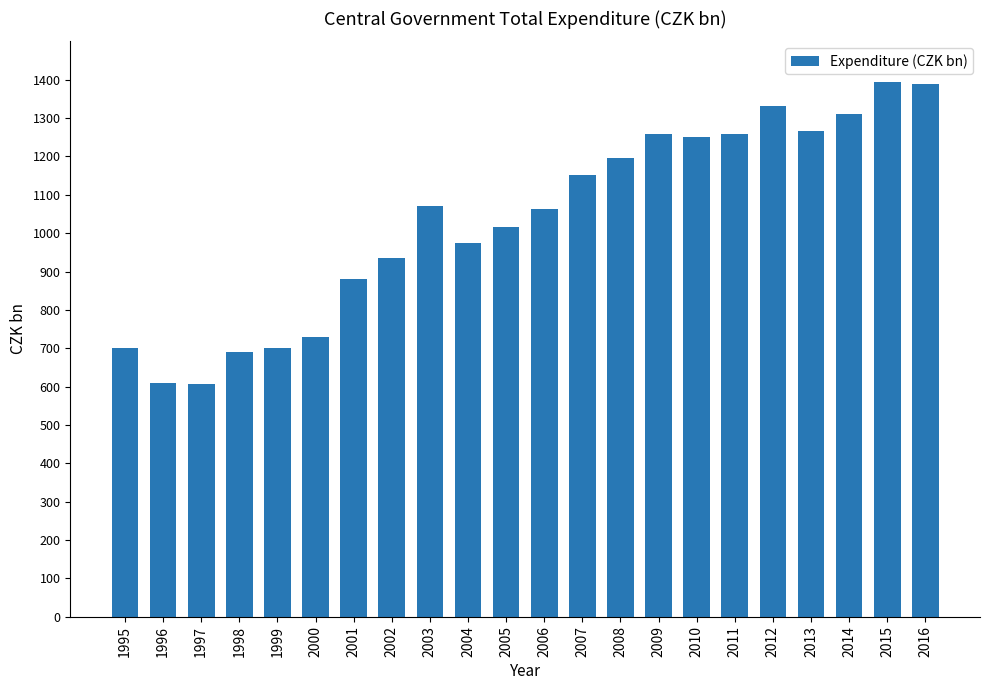

What is the value of the 22nd bar from the left?

1389.7